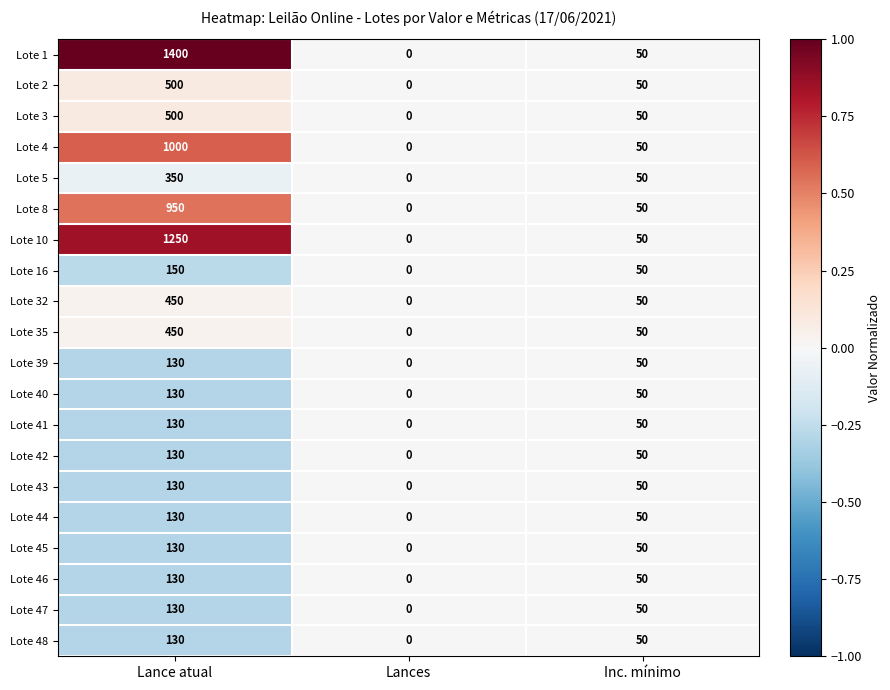

What is the average value of the Lote 39 series?

60